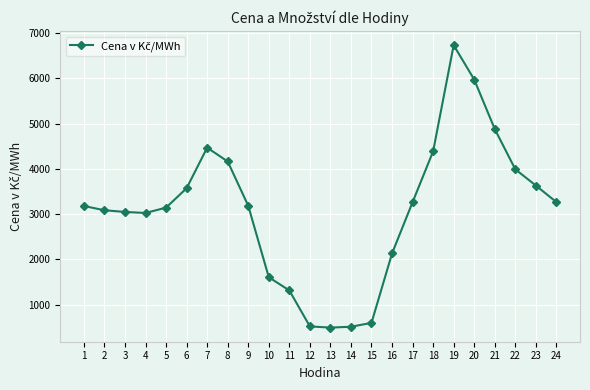

Does the chart display data point markers on the line(s)?

Yes